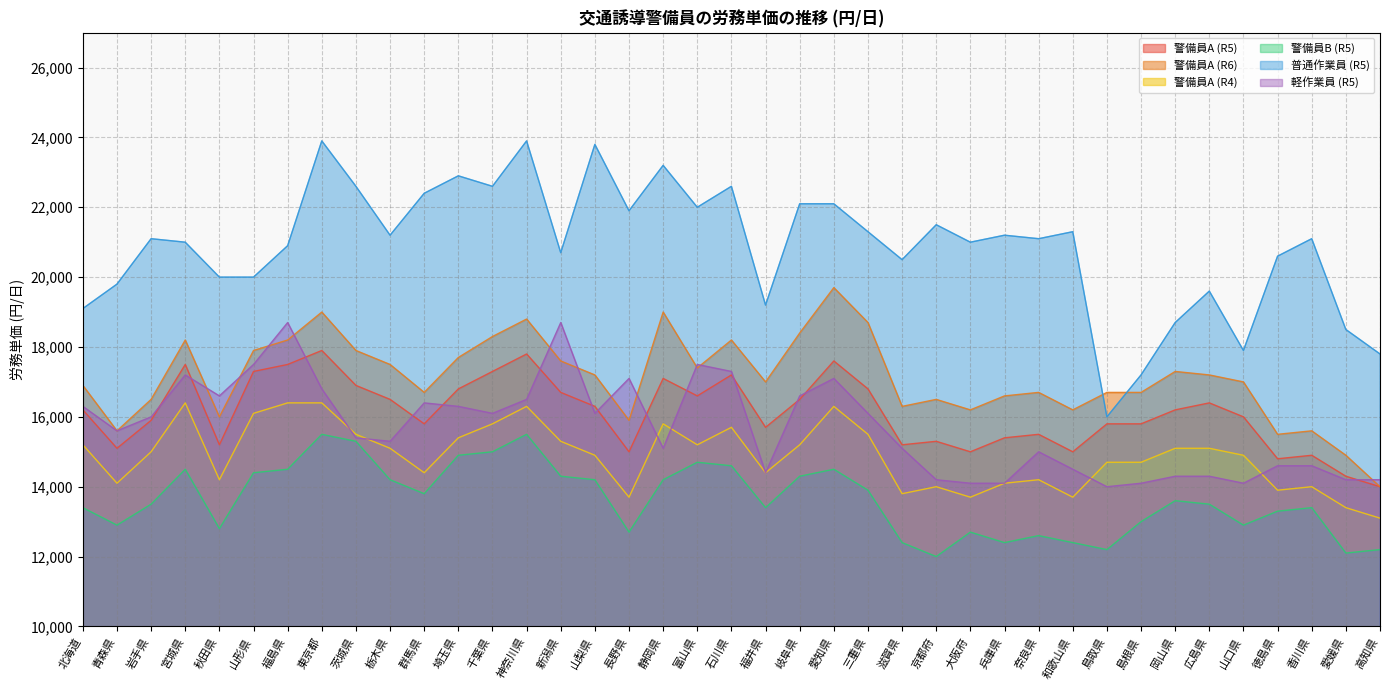

How many interior local valleys does the 普通作業員 (R5) series have?

11